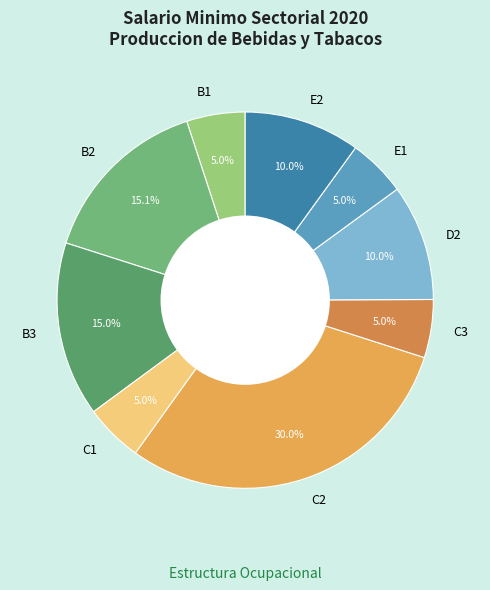

Is there a majority slice in this chart?

No